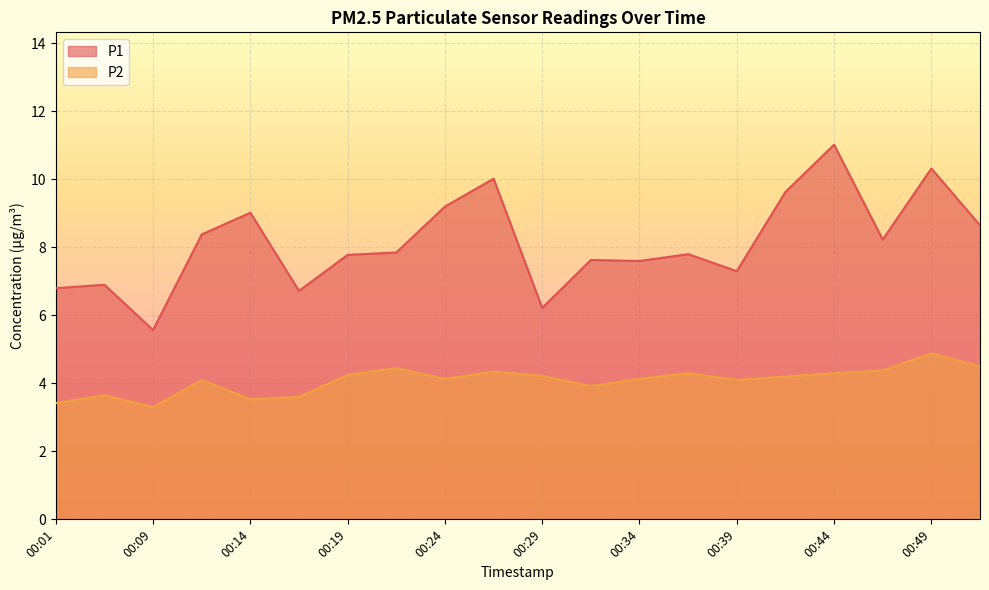

The value of P2 at 00:49 is 4.9. True or false?

True